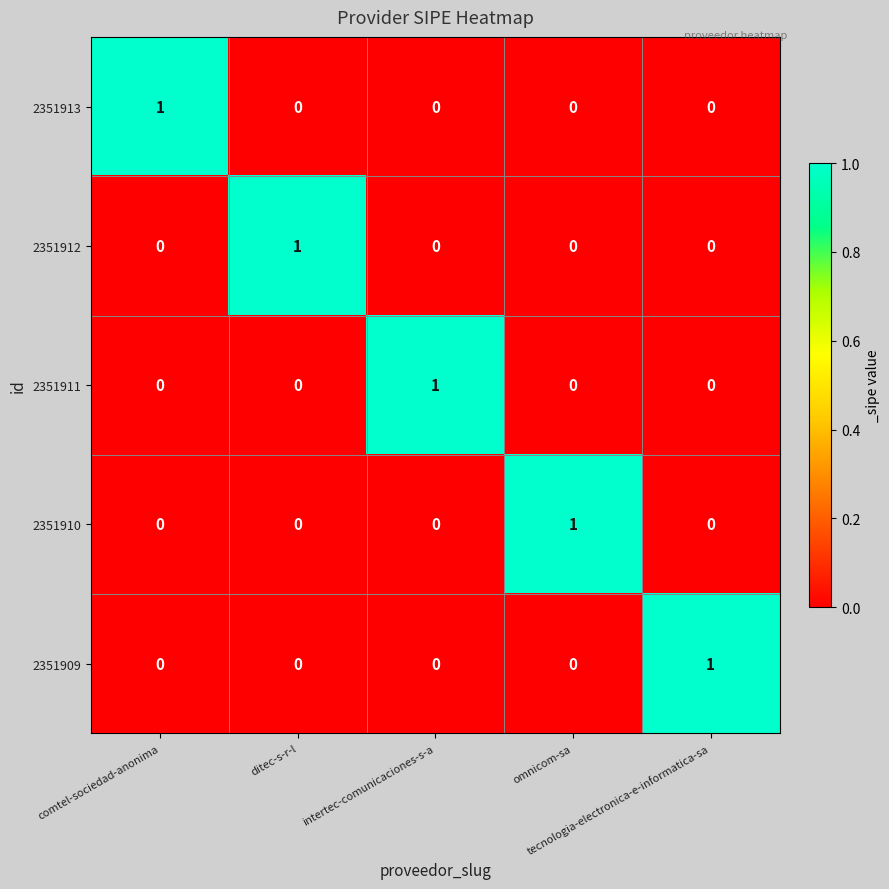

Count the 2351909 values in the range 0 to 1.

5